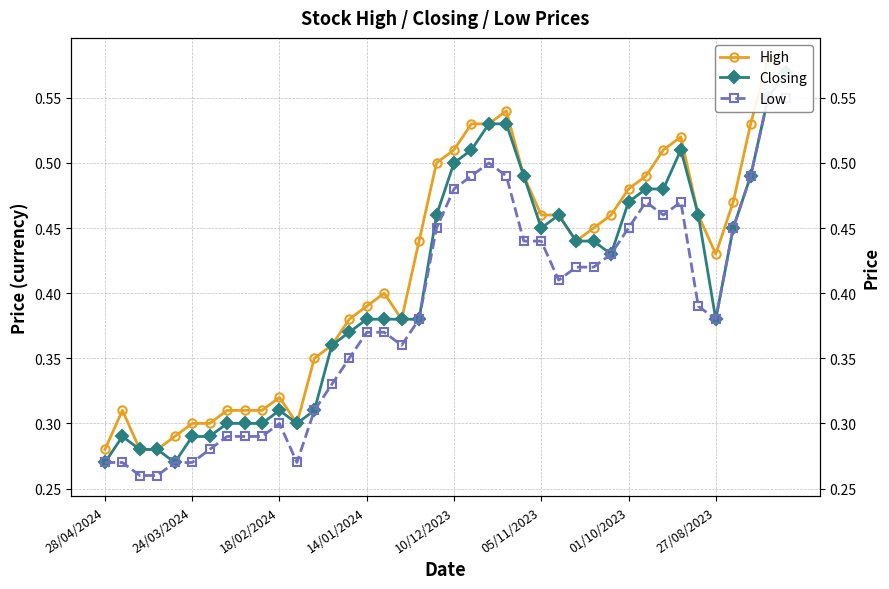

Between 33 and 24/03/2024, which is larger?

33